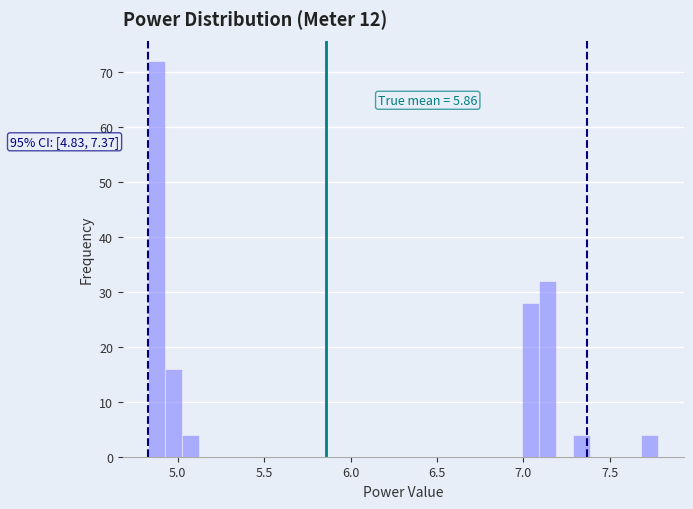

Around what value on the x-axis is the tallest bar? Give the approximate position of its centre, as read against the axis.

4.90